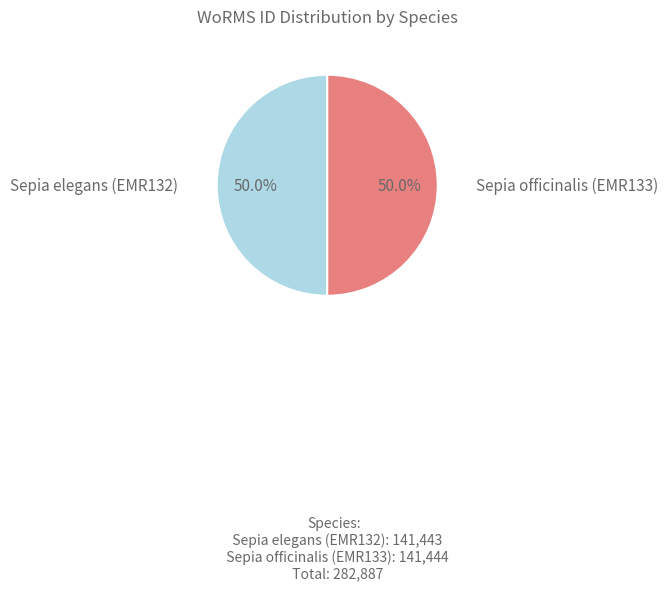

To the nearest percent, what percentage of the pie is Sepia elegans (EMR132)?

50%